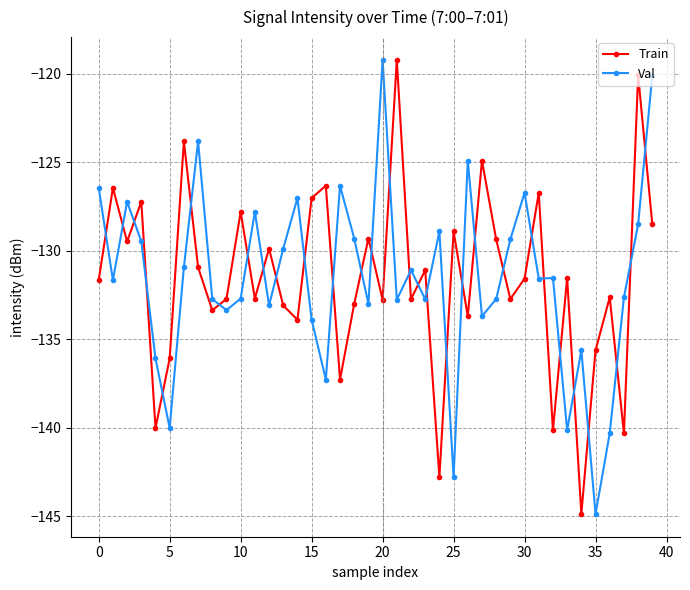

True or false: Train has more than 1 interior local peaks.

True